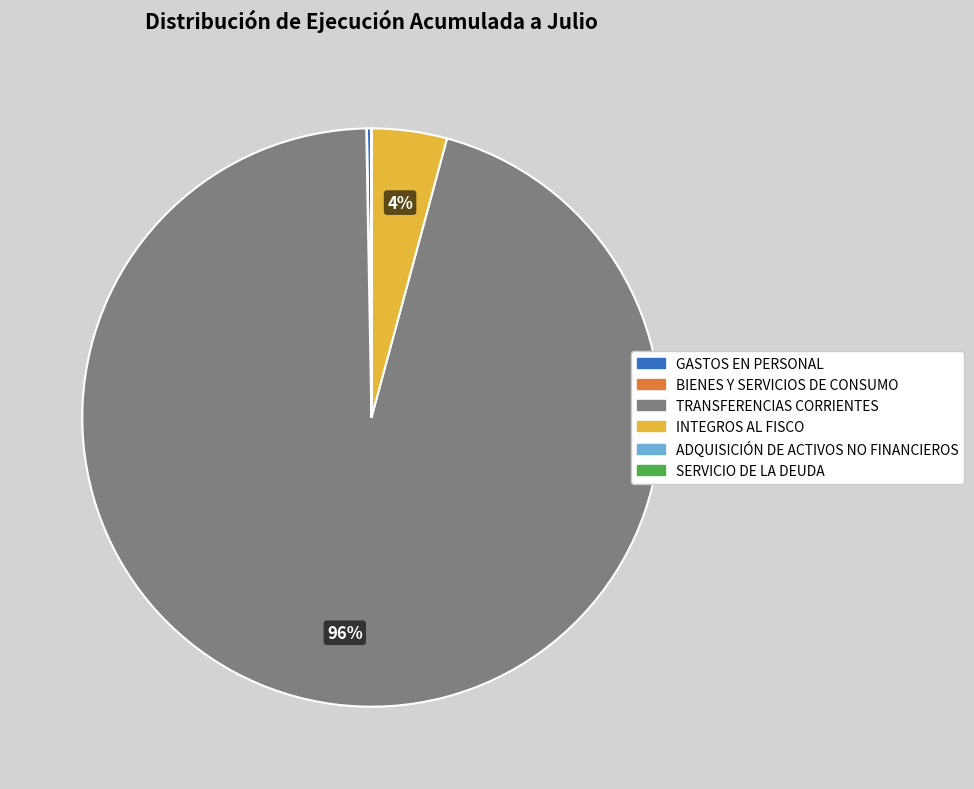

Is it true that INTEGROS AL FISCO is 4% of the pie?

True